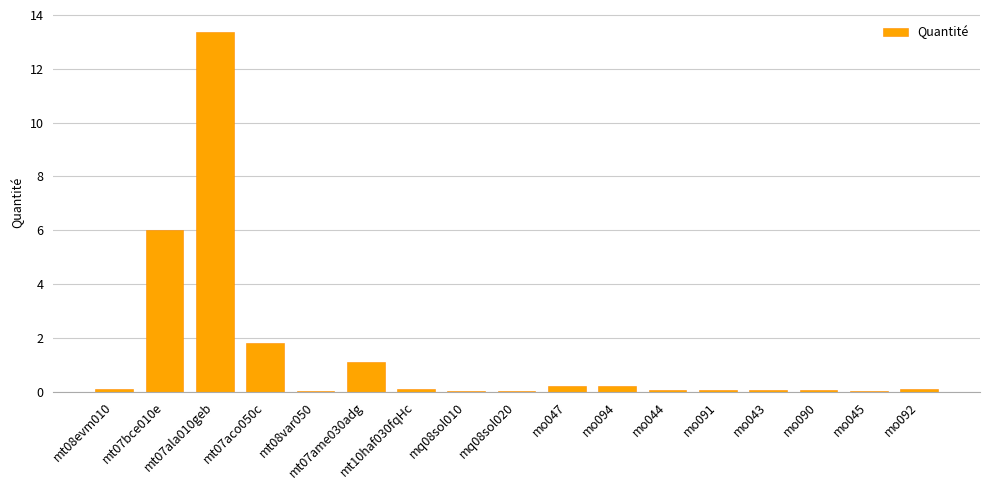

What is the average value?

1.4